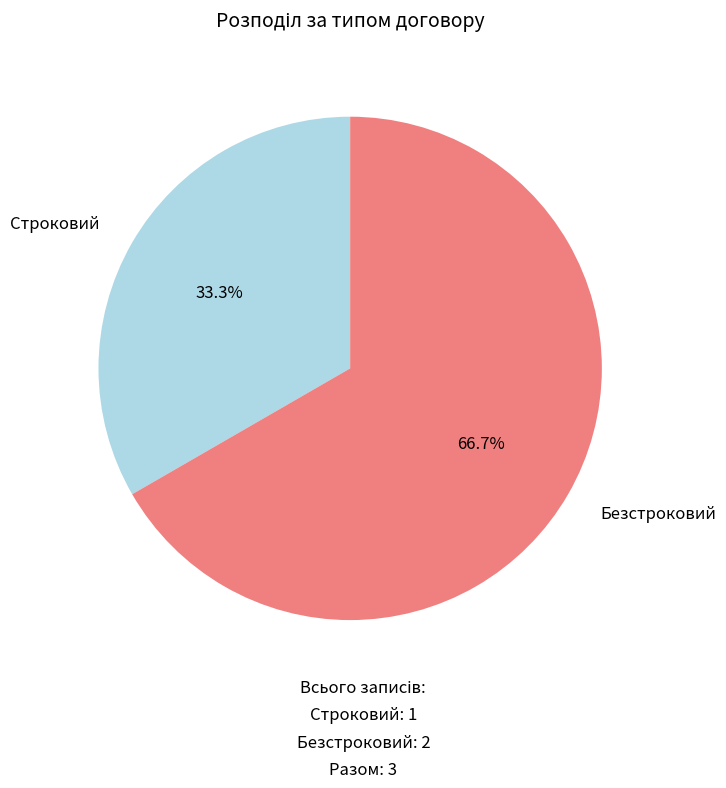

Is there a majority slice in this chart?

Yes